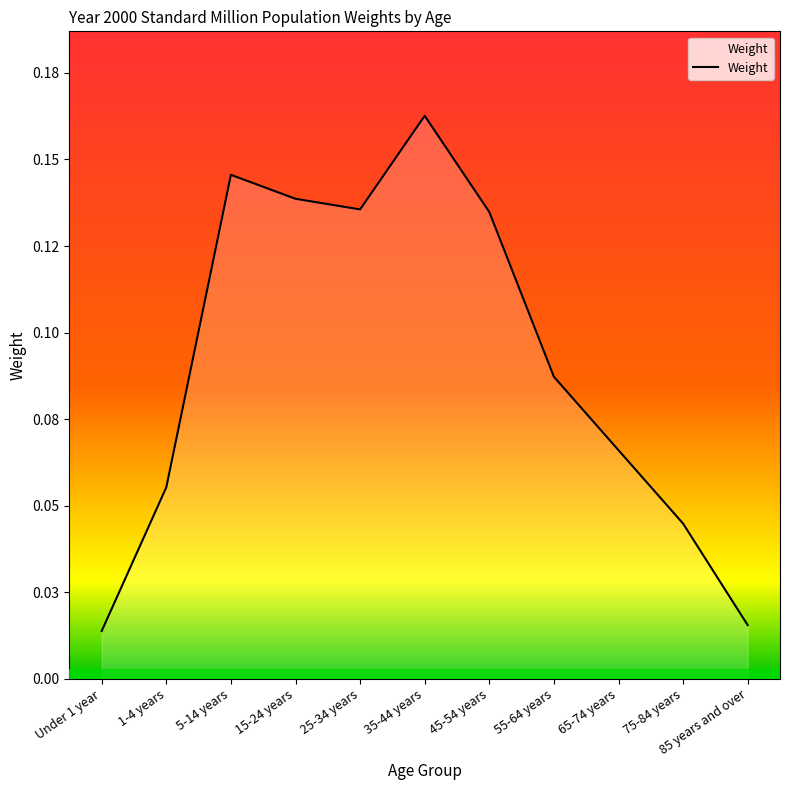

Which label corresponds to the largest value in the chart?

35-44 years